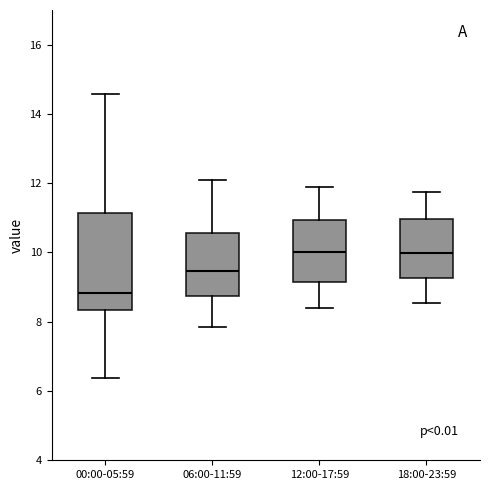

Where does the upper whisker of the box for 00:00-05:59 end on the y-axis? The values are not printed on the chart, so give them approximately, as read against the axis.

14.6